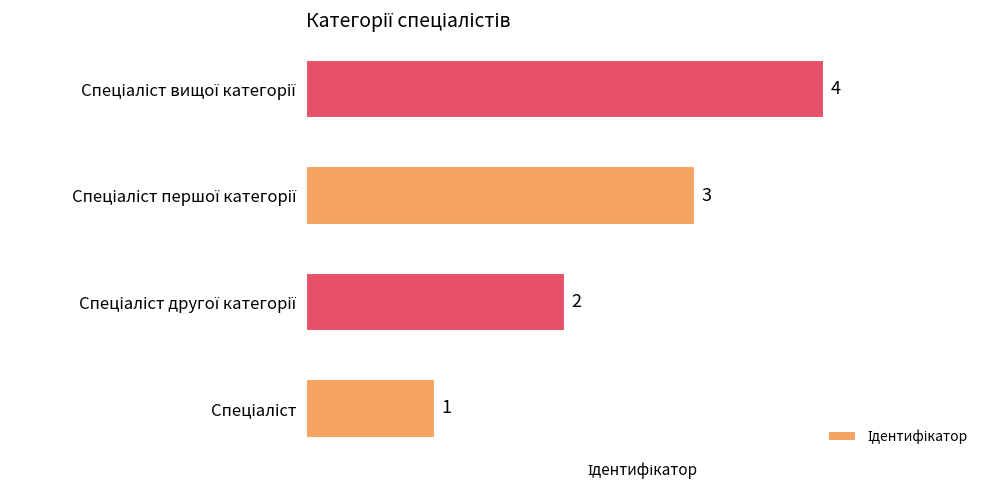

How many values are between 2 and 4?

3